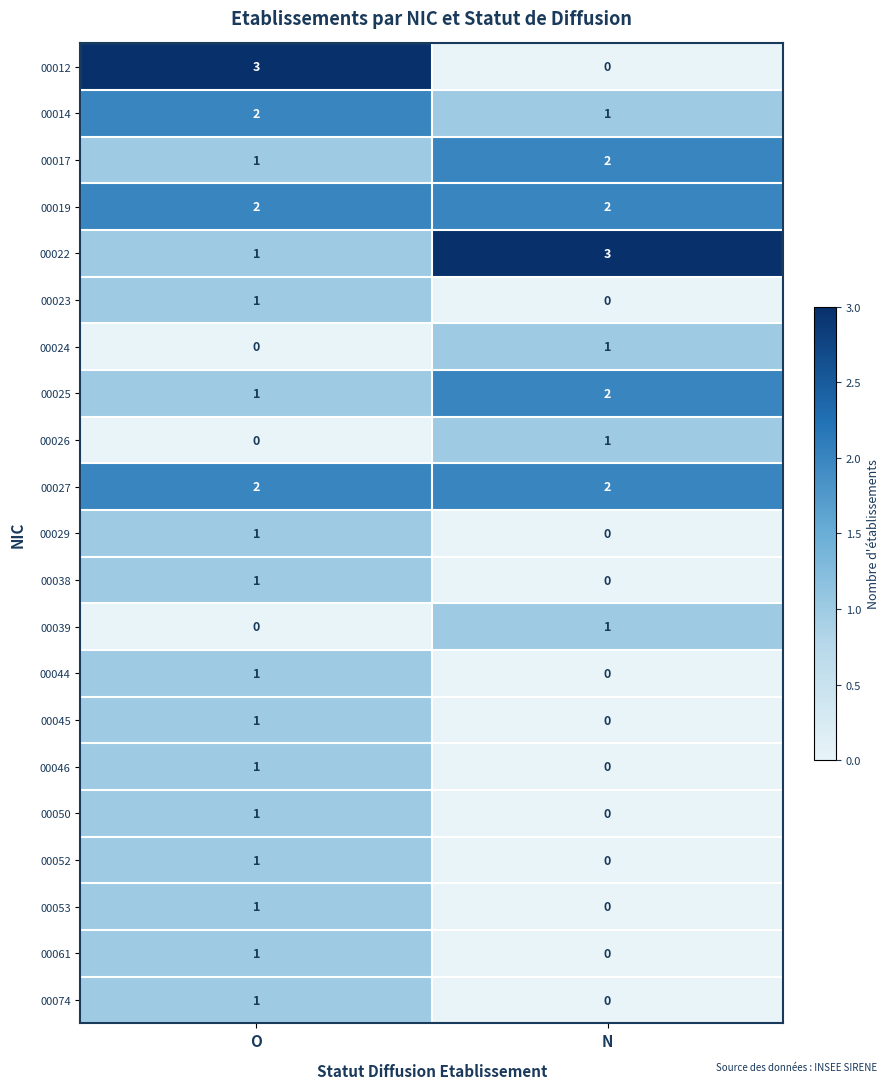

At how many categories does at least one series exceed 2?

2